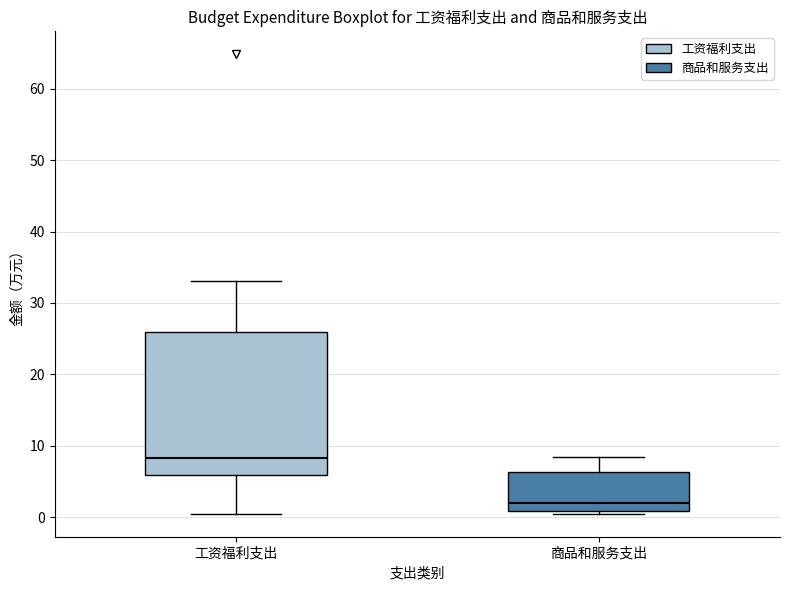

Which box is the tallest, from its lower edge to its upper edge?

工资福利支出